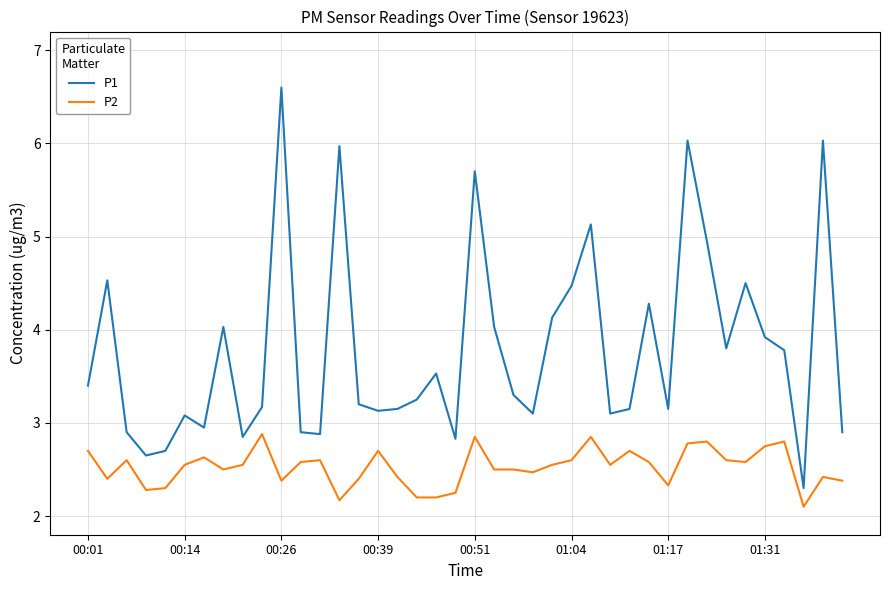

Which series has the largest total across all categories?

P1